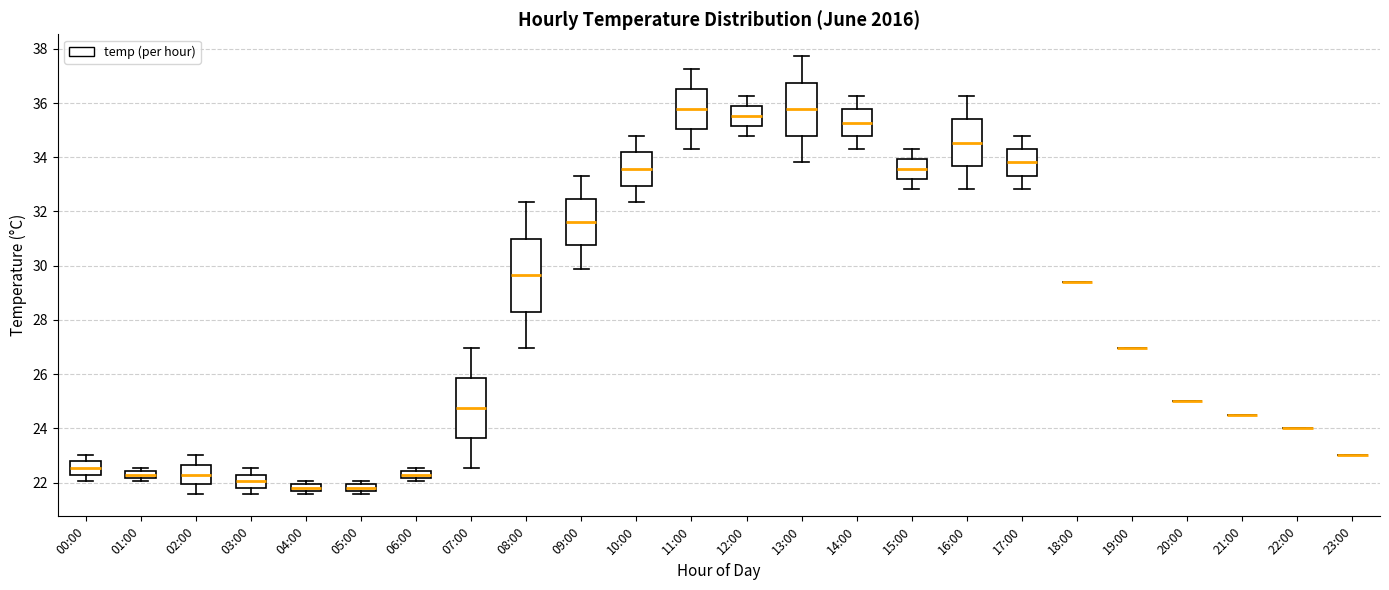

Where does the upper whisker of the box for 02:00 end on the y-axis? The values are not printed on the chart, so give them approximately, as read against the axis.

23.0